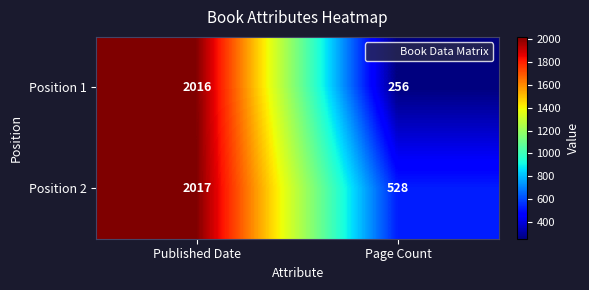

What is the maximum value shown in the chart?

2017